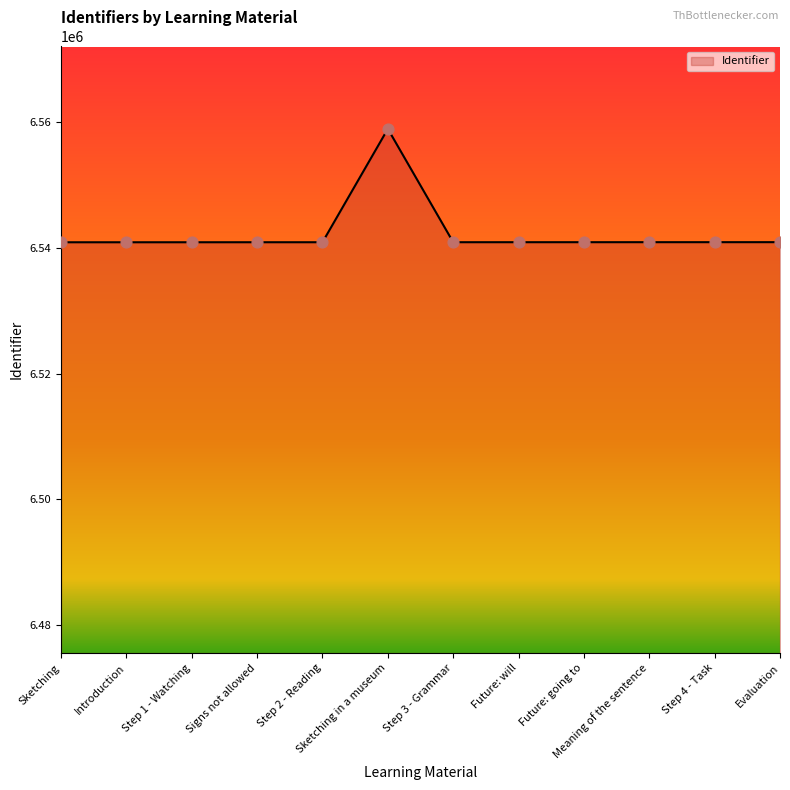

What is the change in value from Step 3 - Grammar to Future: will?

+2